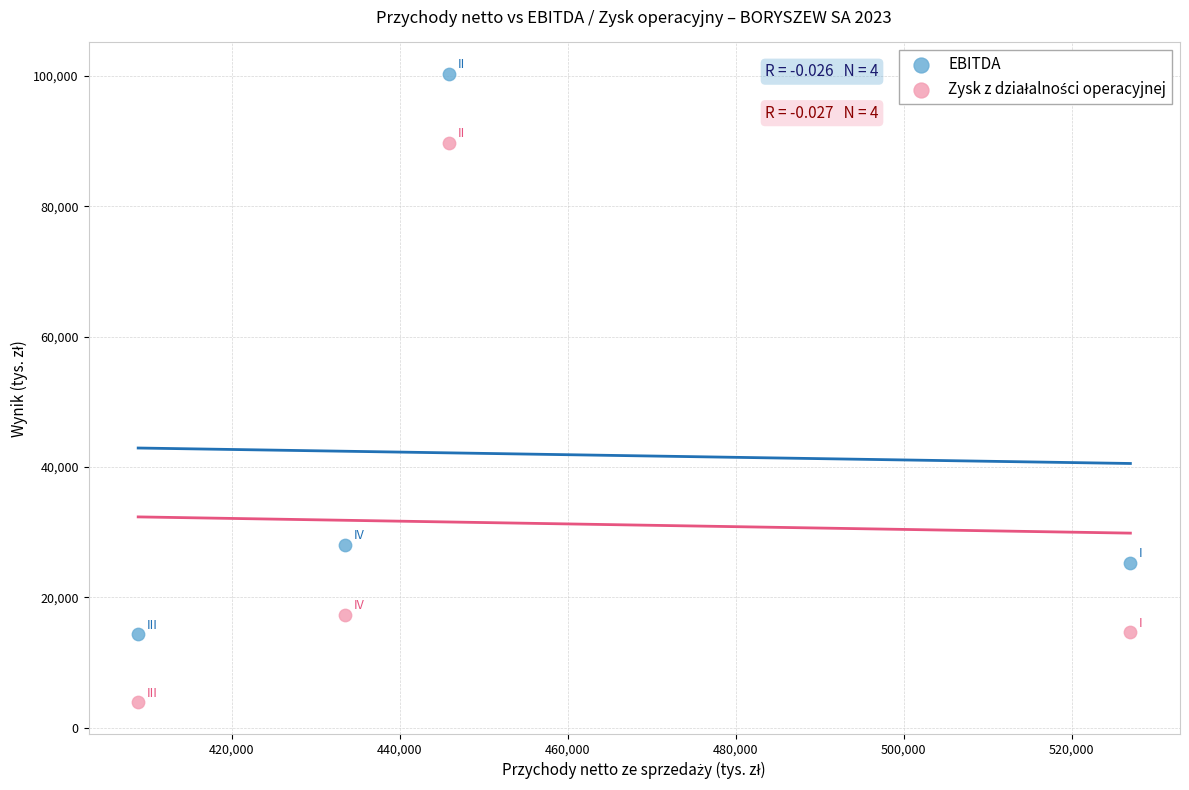

Across all data points, what is the range of Y values (max minus min)?

96457